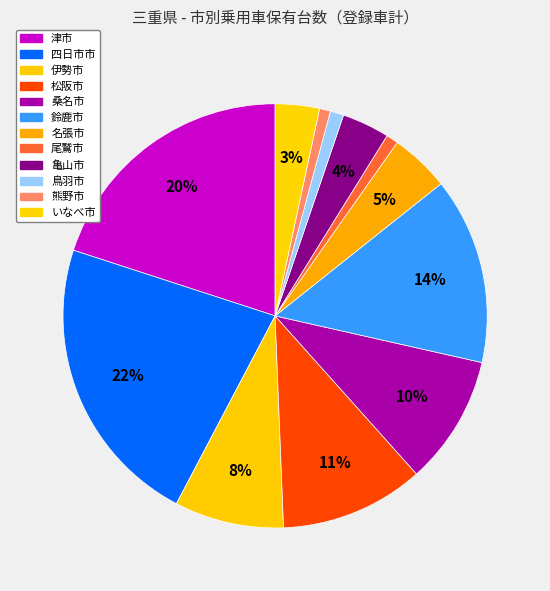

To the nearest percent, what portion does 四日市市 represent?

22%